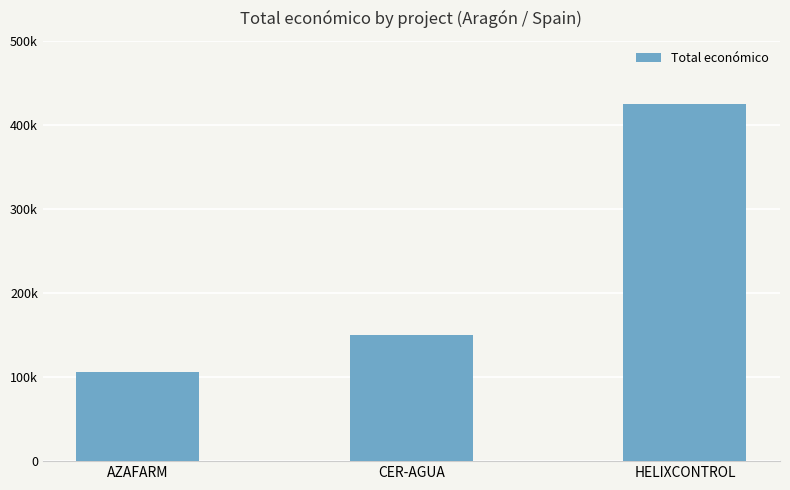

Does the chart contain stacked bars?

No